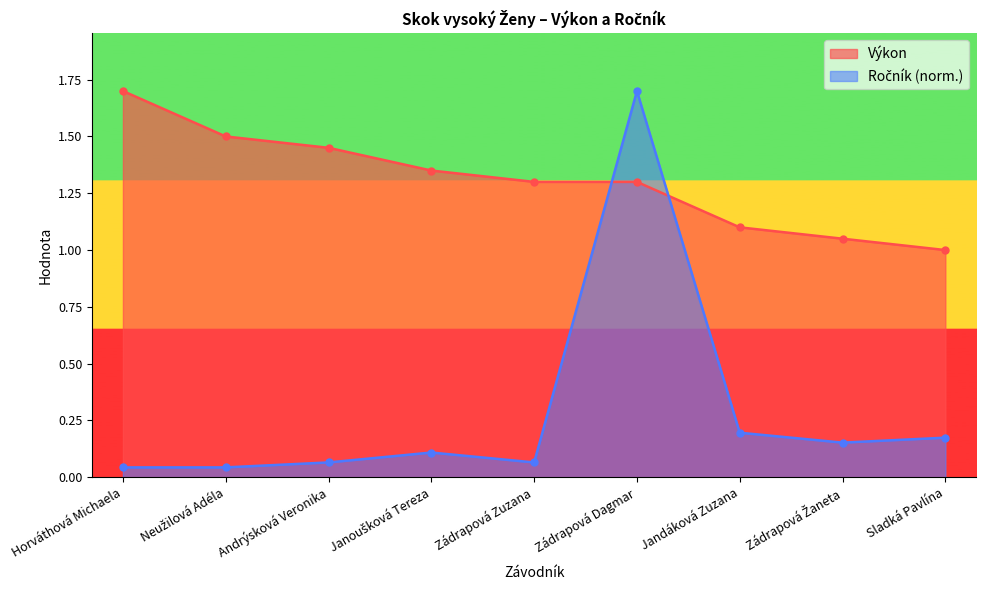

What is the maximum value for Výkon?

1.7